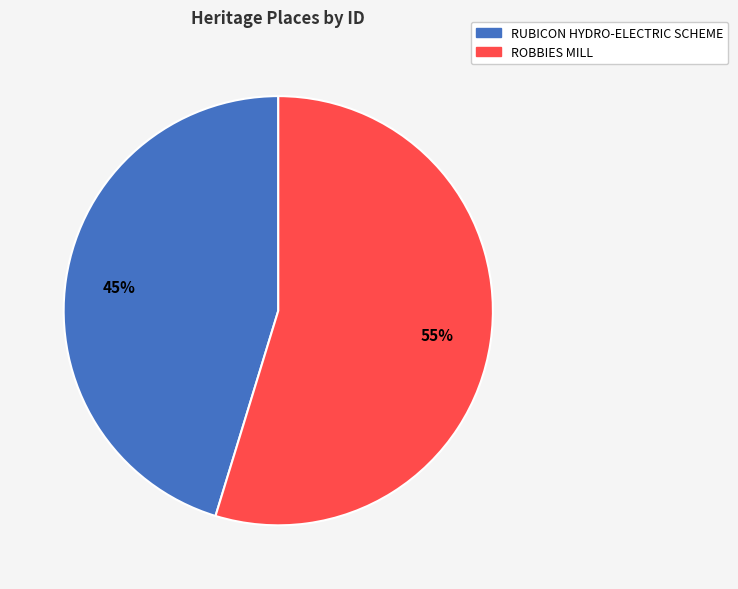

What percentage is the ROBBIES MILL slice, to the nearest percent?

55%